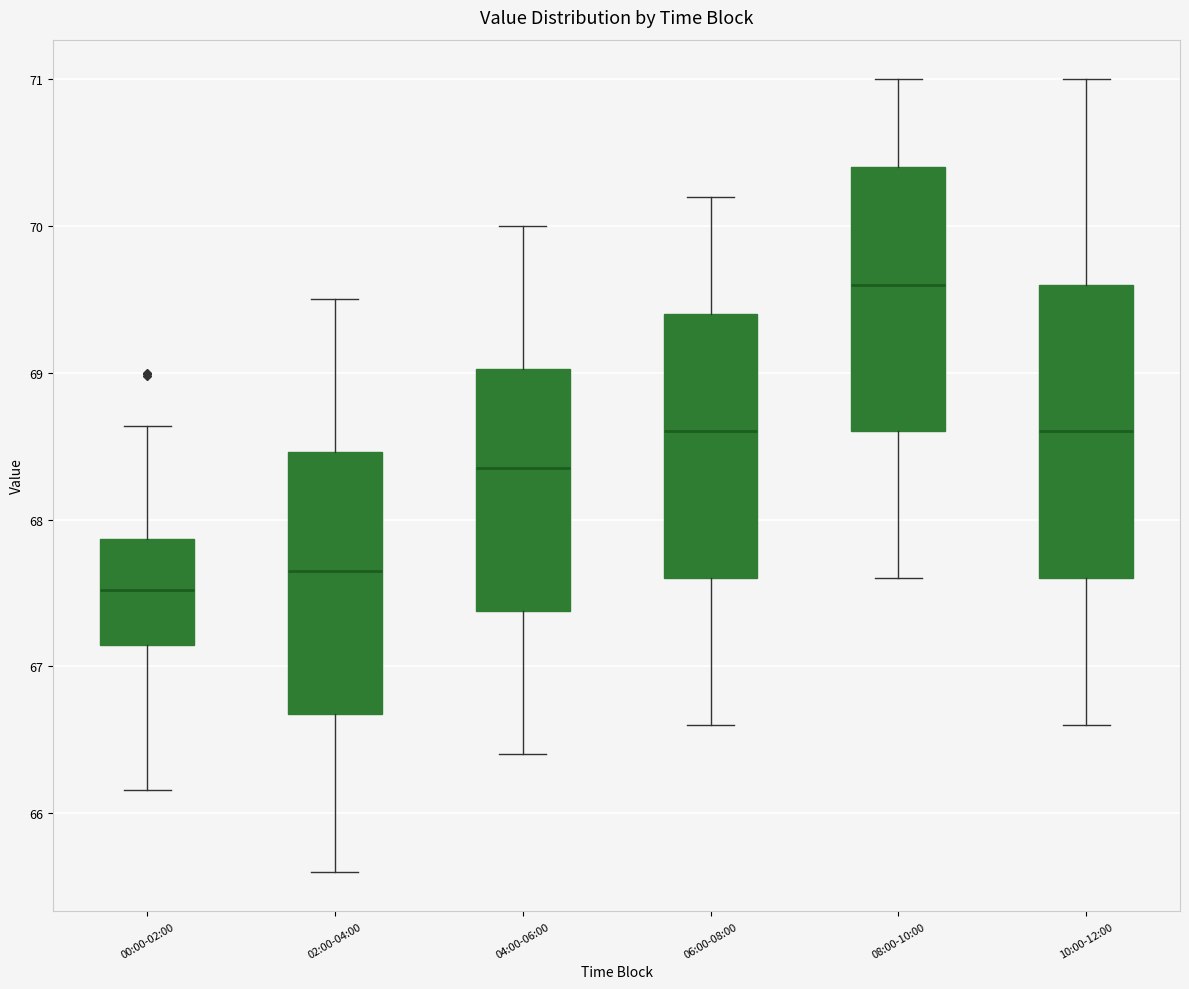

Which box has the highest median line?

08:00-10:00